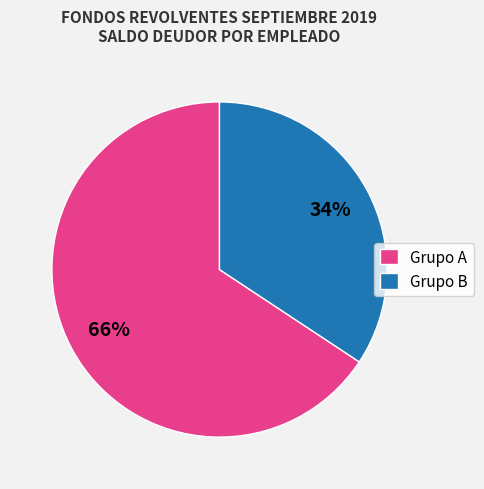

Is there any slice that represents more than half of the pie?

Yes